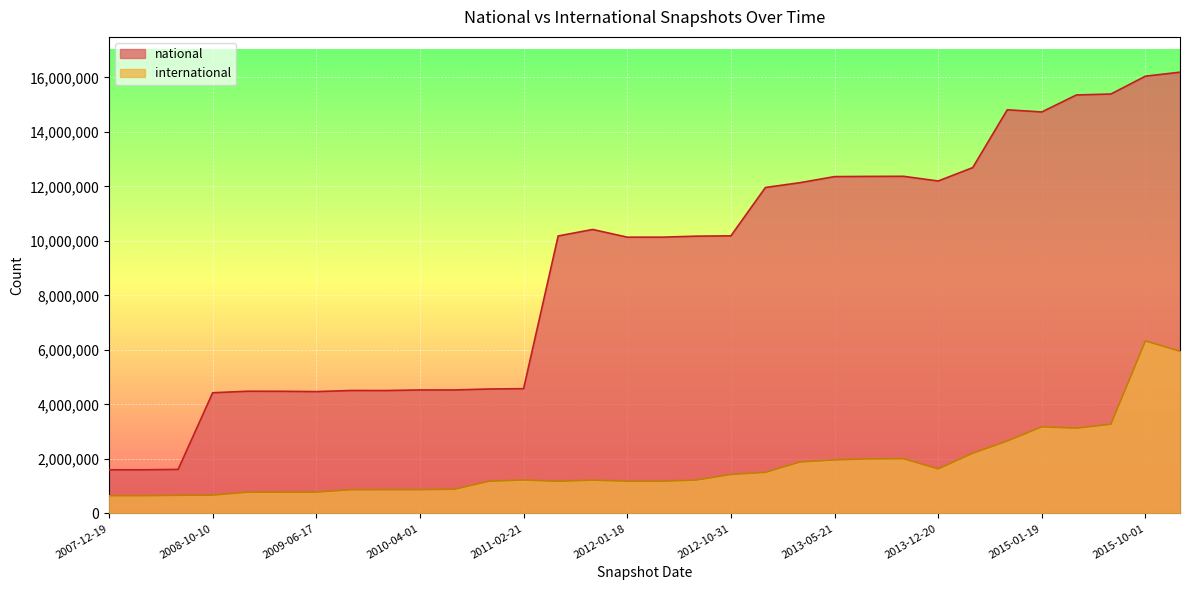

What are all the series names shown in the legend?

national, international